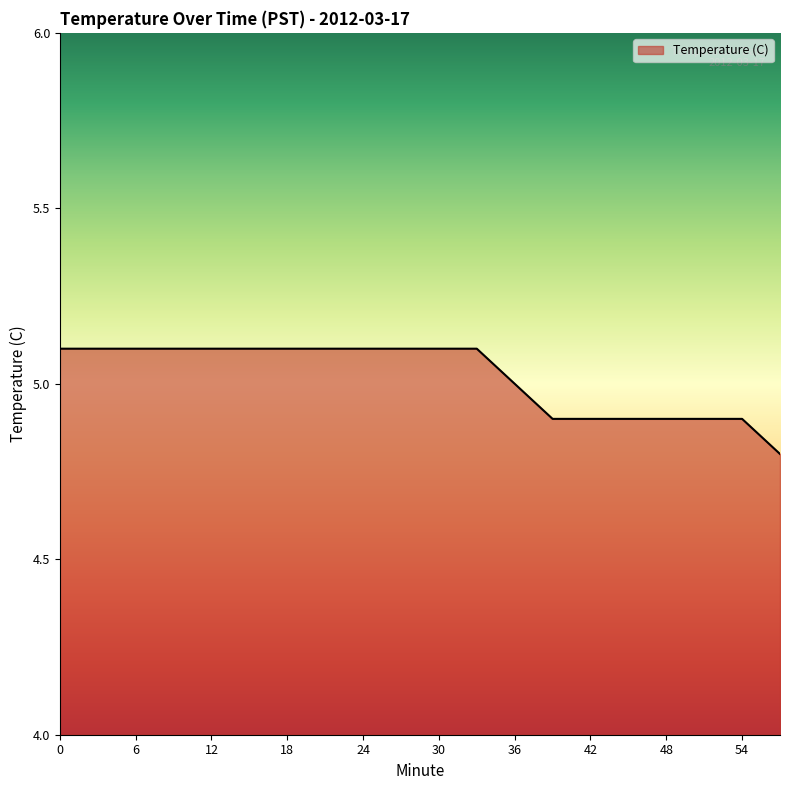

What is the smallest value displayed?

4.8